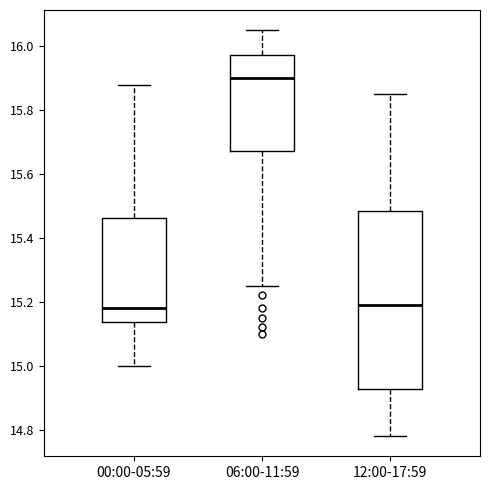

Which box's median line is the highest?

06:00-11:59